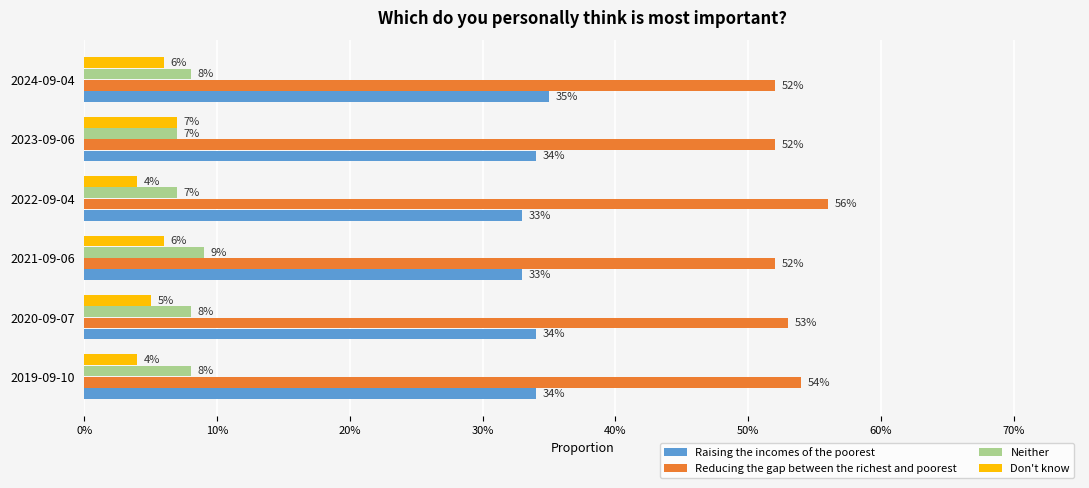

What are all the series names shown in the legend?

Raising the incomes of the poorest, Reducing the gap between the richest and poorest, Neither, Don't know